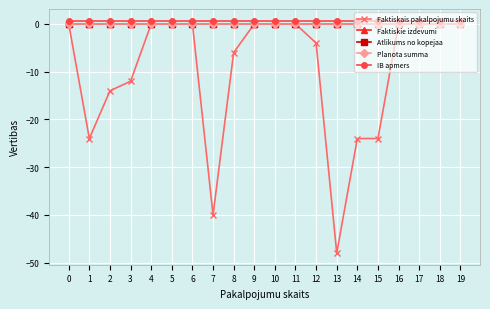

Is this an area chart (filled region under the line)?

No